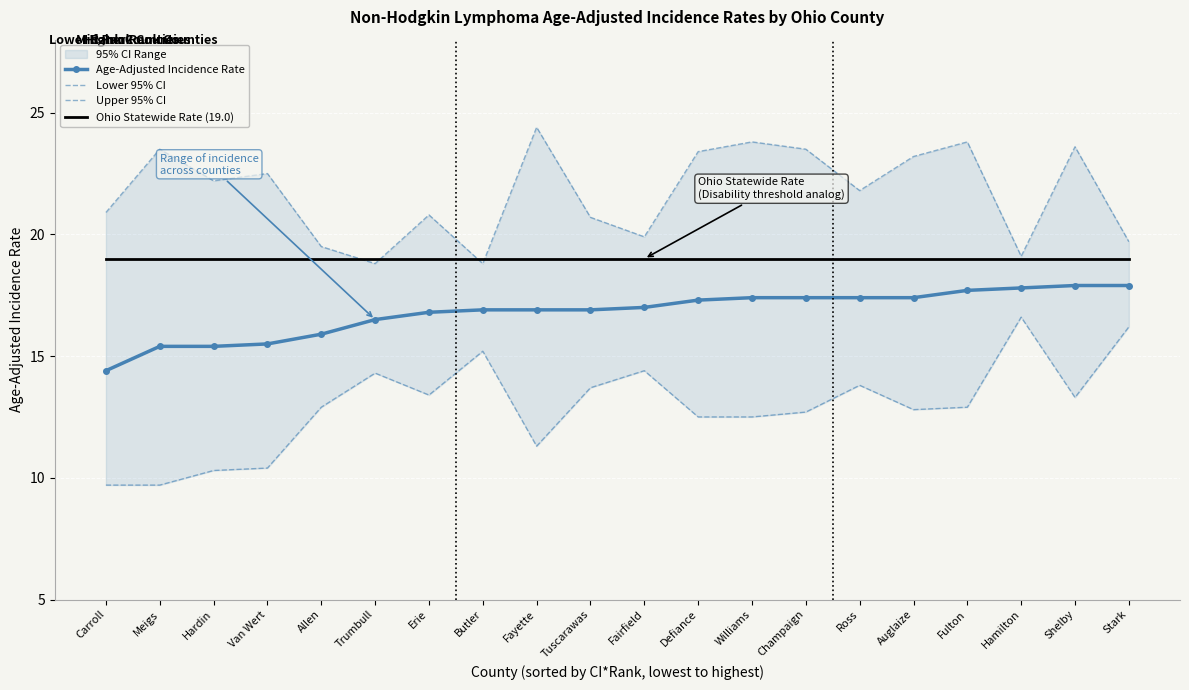

The Lower 95% CI series shows 13.5 at Meigs. True or false?

False